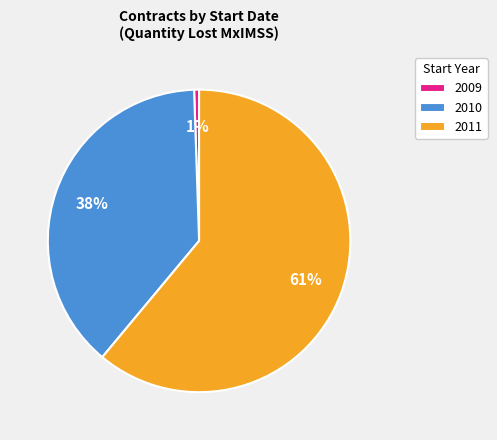

Combined, do 2011 and 2009 account for over 50%?

Yes